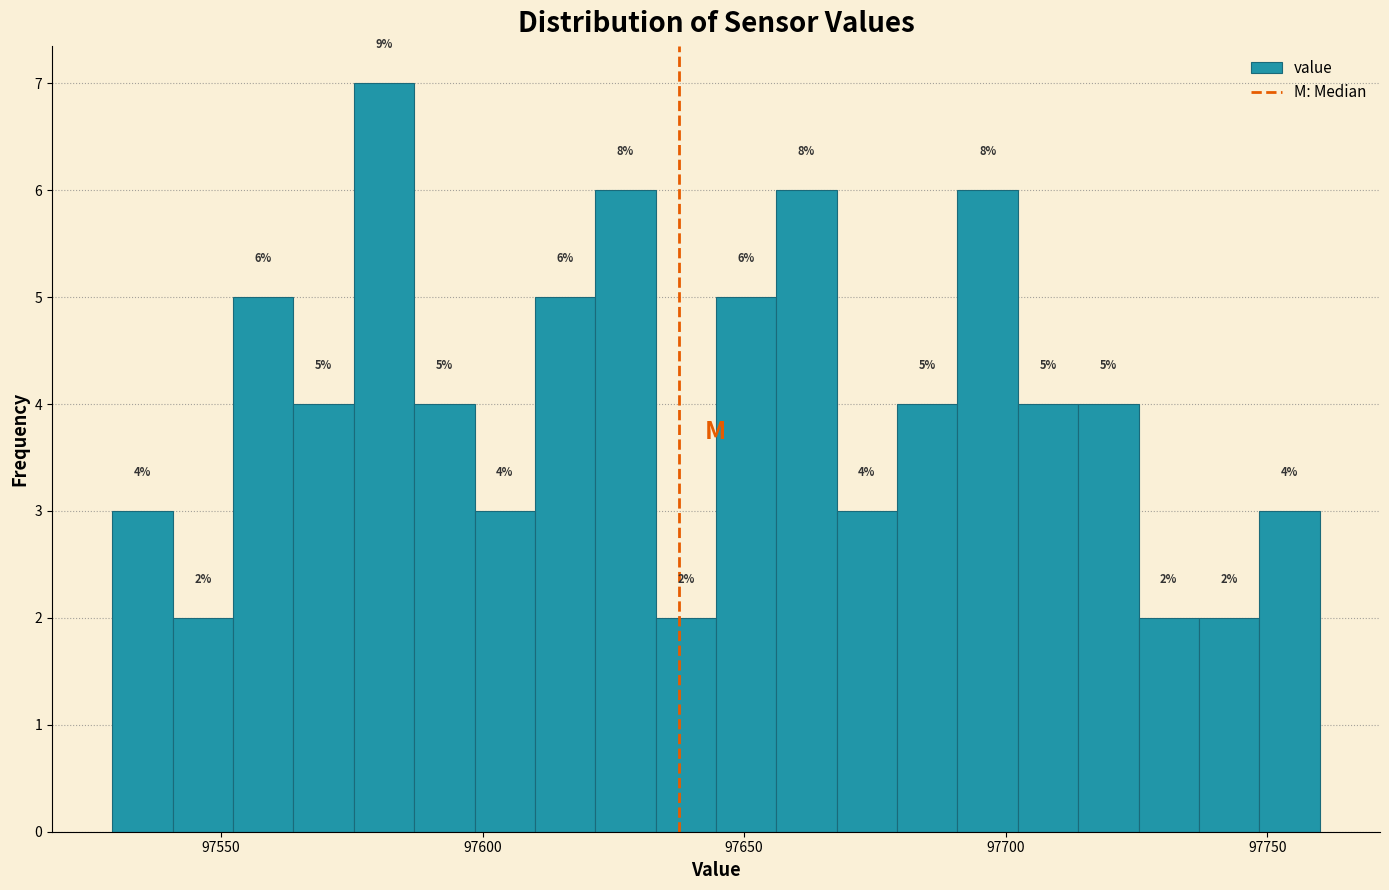

Around what value on the x-axis is the tallest bar? Give the approximate position of its centre, as read against the axis.

97580